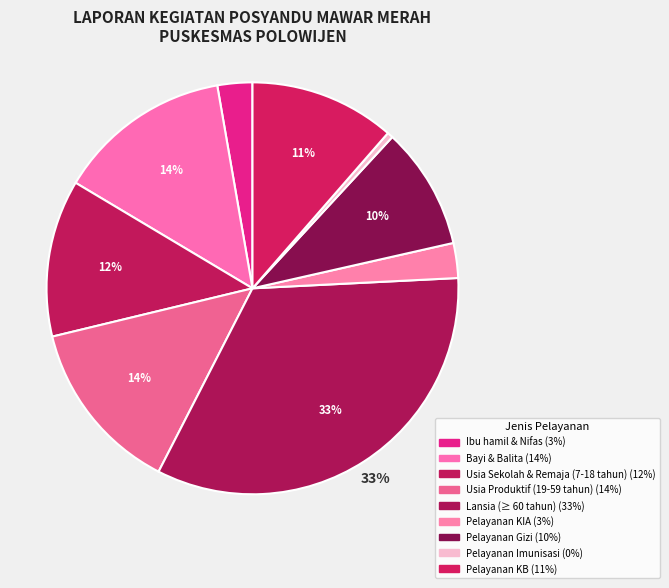

Is there any slice that represents more than half of the pie?

No